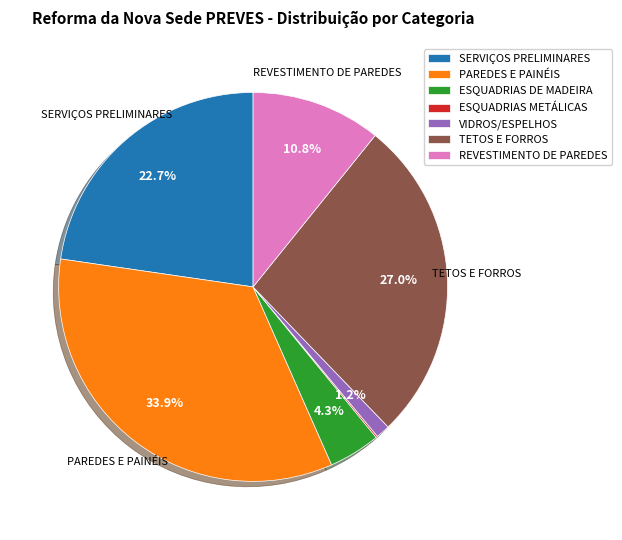

What percentage is the PAREDES E PAINÉIS slice, to the nearest percent?

34%